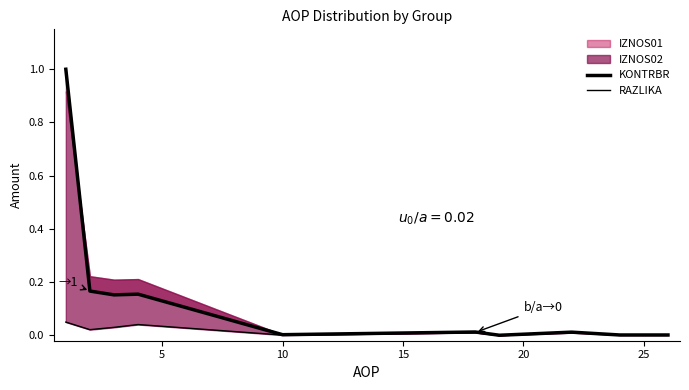

Reading right to left, what are all the values shown in this chart?

KONTRBR: 0.0	0.0	0.0	0.0	0.0	0.0	0.2	0.2	0.2	1.0
RAZLIKA: 0.0	0.0	0.0	0.0	0.0	0.0	0.0	0.0	0.0	0.1